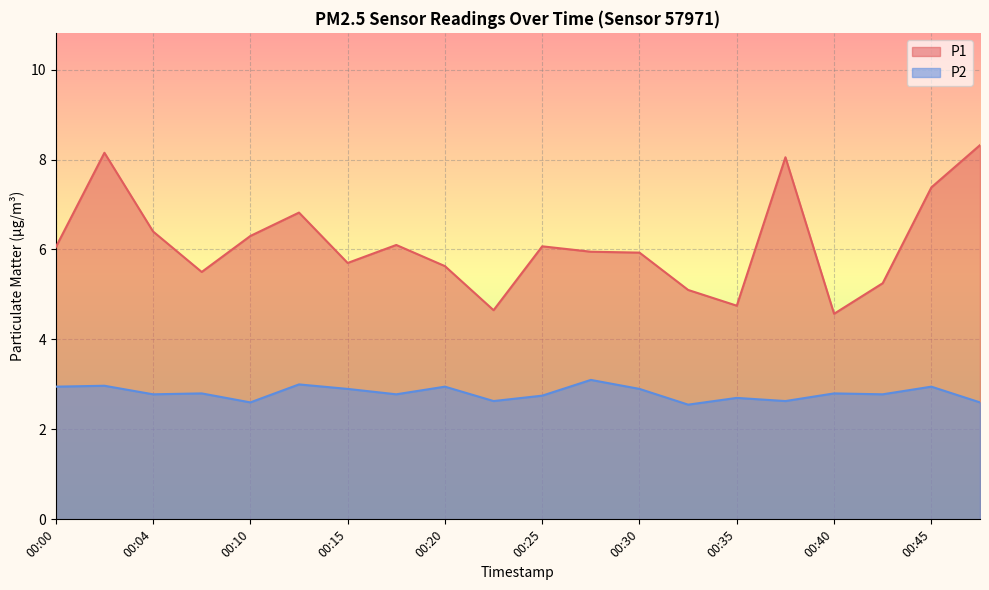

At 00:45, list the series in order from smallest to largest.

P2, P1